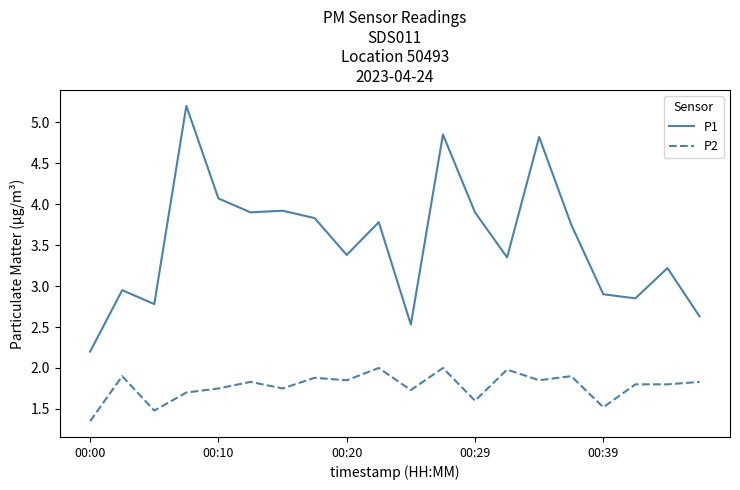

What are all the series names shown in the legend?

P1, P2